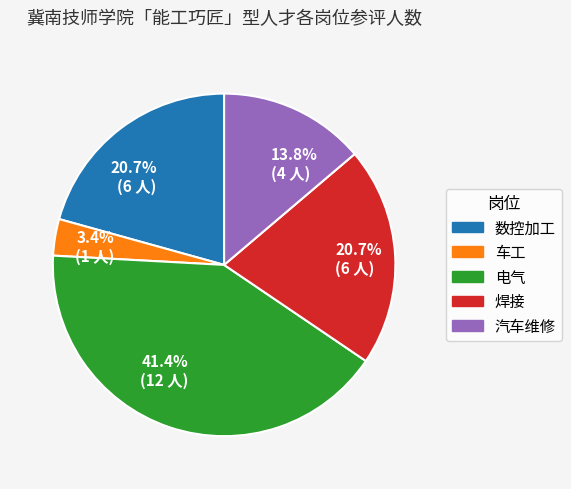

Approximately how many times larger is the value at 电气 compared to 数控加工?

2.0